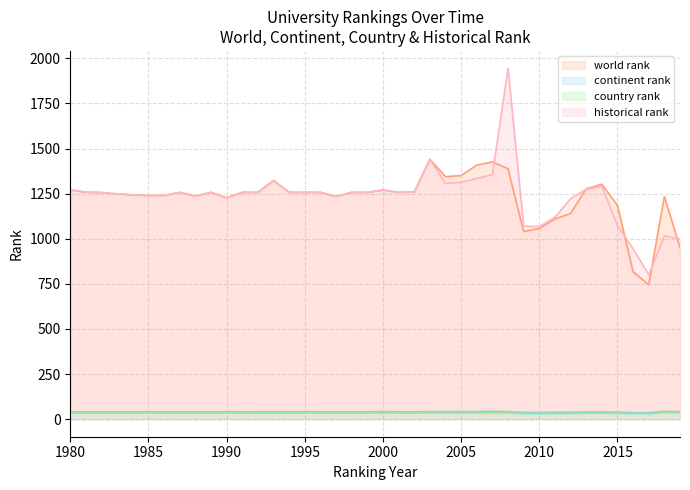

Reading left to right, transcribe all the data shown in this chart.

world rank: 1980=1271.0	1981=1258.0	1982=1256.0	1983=1248.0	1984=1243.0	1985=1239.0	1986=1240.0	1987=1257.0	1988=1236.0	1989=1257.0	1990=1227.0	1991=1257.0	1992=1257.0	1993=1323.0	1994=1257.0	1995=1257.0	1996=1257.0	1997=1234.0	1998=1257.0	1999=1257.0	2000=1270.0	2001=1257.0	2002=1259.0	2003=1440.0	2004=1344.0	2005=1350.0	2006=1408.0	2007=1426.0	2008=1388.0	2009=1040.0	2010=1057.0	2011=1109.0	2012=1140.0	2013=1277.0	2014=1302.0	2015=1185.0	2016=817.0	2017=745.0	2018=1234.0	2019=951.0
continent rank: 1980=41.0	1981=41.0	1982=41.0	1983=41.0	1984=41.0	1985=41.0	1986=41.0	1987=41.0	1988=41.0	1989=41.0	1990=41.0	1991=41.0	1992=41.0	1993=40.0	1994=41.0	1995=41.0	1996=41.0	1997=41.0	1998=41.0	1999=41.0	2000=42.0	2001=41.0	2002=41.0	2003=42.0	2004=42.0	2005=42.0	2006=42.0	2007=43.0	2008=42.0	2009=37.0	2010=37.0	2011=38.0	2012=38.0	2013=40.0	2014=40.0	2015=39.0	2016=36.0	2017=36.0	2018=43.0	2019=42.0
country rank: 1980=34.0	1981=34.0	1982=34.0	1983=34.0	1984=34.0	1985=34.0	1986=34.0	1987=34.0	1988=34.0	1989=34.0	1990=34.0	1991=34.0	1992=34.0	1993=34.0	1994=34.0	1995=34.0	1996=34.0	1997=34.0	1998=34.0	1999=34.0	2000=34.0	2001=34.0	2002=34.0	2003=34.0	2004=34.0	2005=34.0	2006=34.0	2007=35.0	2008=34.0	2009=30.0	2010=30.0	2011=31.0	2012=31.0	2013=33.0	2014=33.0	2015=32.0	2016=30.0	2017=30.0	2018=36.0	2019=35.0
historical rank: 1980=1271.0	1981=1258.0	1982=1256.0	1983=1248.0	1984=1243.0	1985=1239.0	1986=1240.0	1987=1257.0	1988=1236.0	1989=1257.0	1990=1227.0	1991=1257.0	1992=1257.0	1993=1323.0	1994=1257.0	1995=1257.0	1996=1257.0	1997=1234.0	1998=1257.0	1999=1257.0	2000=1270.0	2001=1257.0	2002=1259.0	2003=1440.0	2004=1307.0	2005=1313.0	2006=1333.5	2007=1355.5	2008=1943.5	2009=1070.3	2010=1067.0	2011=1119.3	2012=1221.7	2013=1273.7	2014=1290.3	2015=1073.3	2016=944.8	2017=800.2	2018=1016.0	2019=998.8